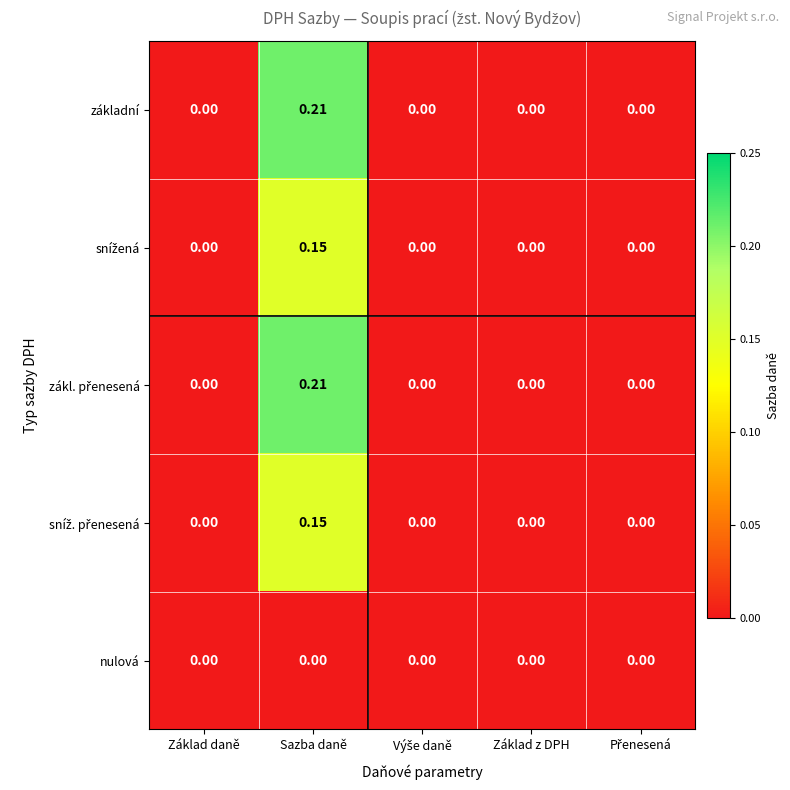

At which category is the sum across all series the highest?

Sazba daně